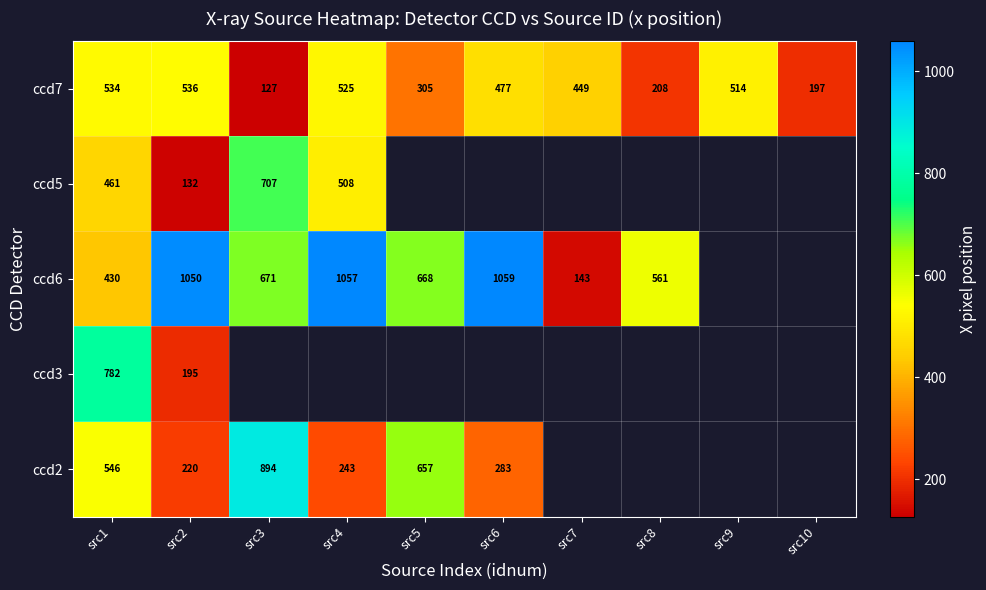

Is the value of ccd5 at src1 greater than the value of ccd6 at src8?

No